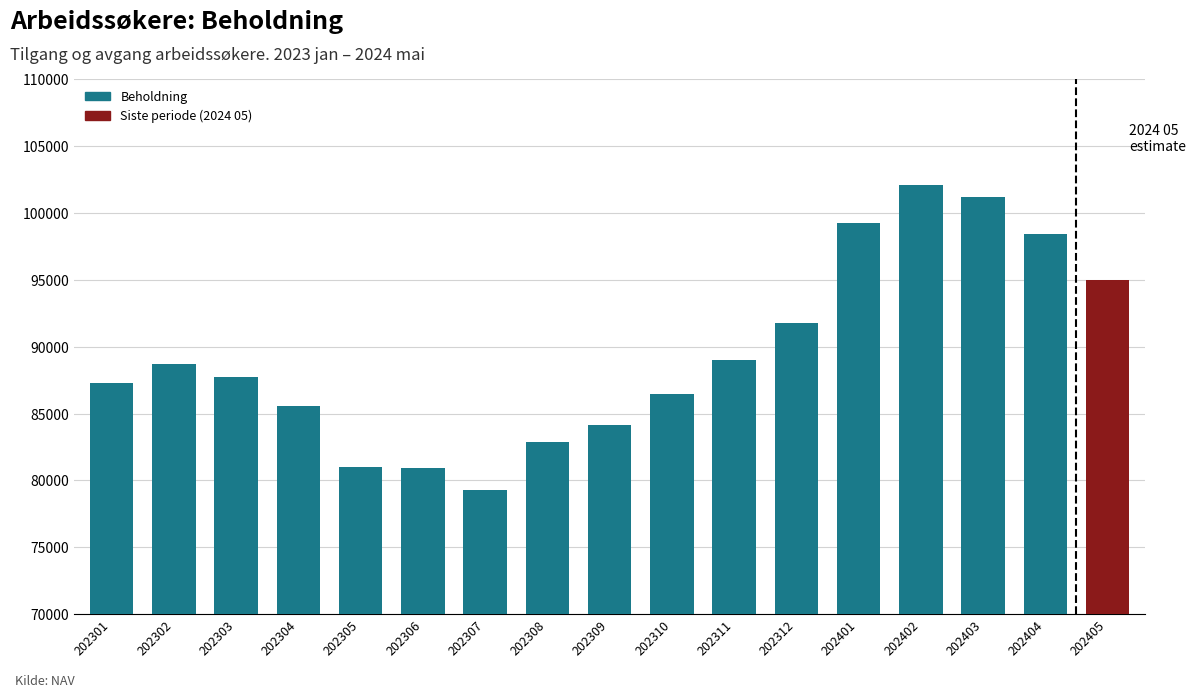

What is the value of the 15th bar from the left?

101193